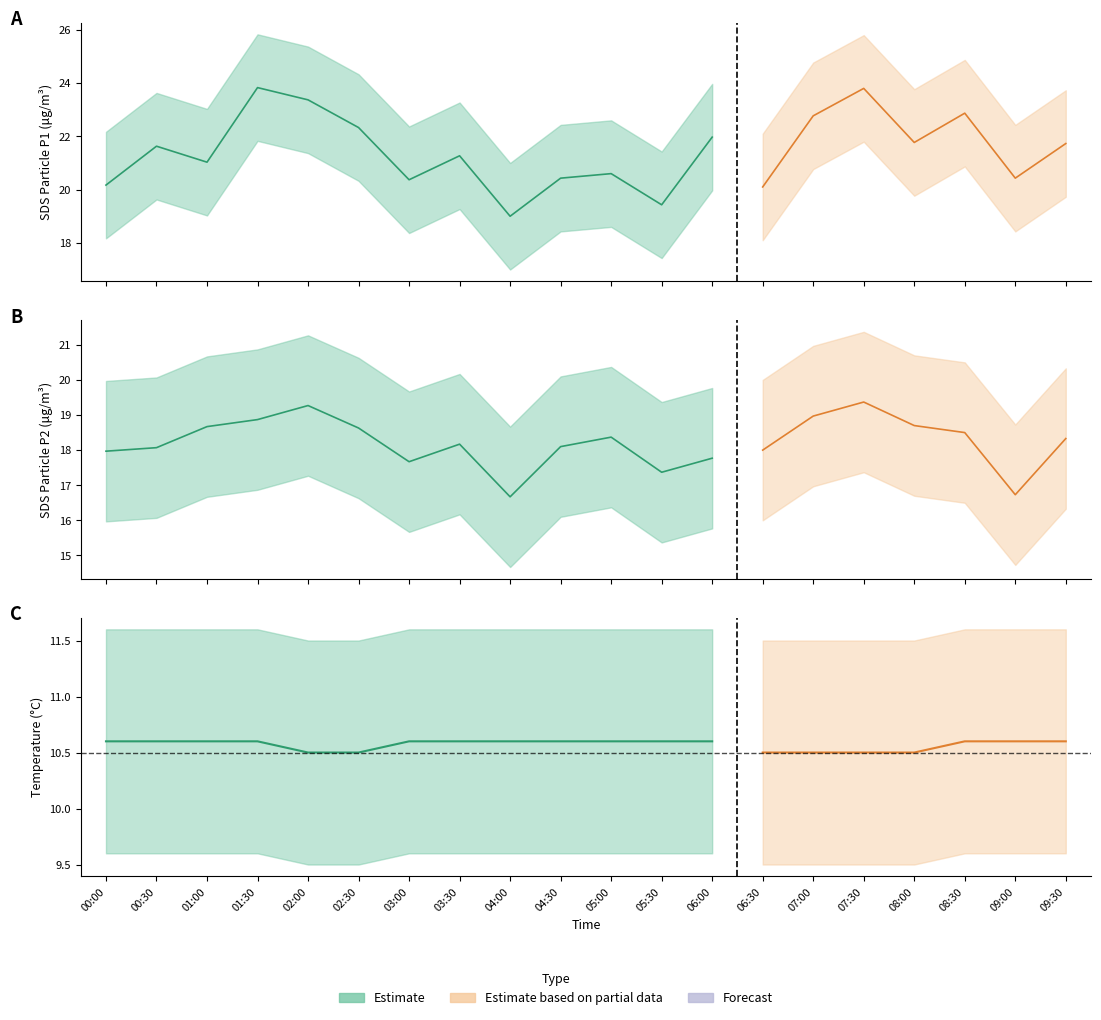

What is the label of the 16th point from the left?

07:30